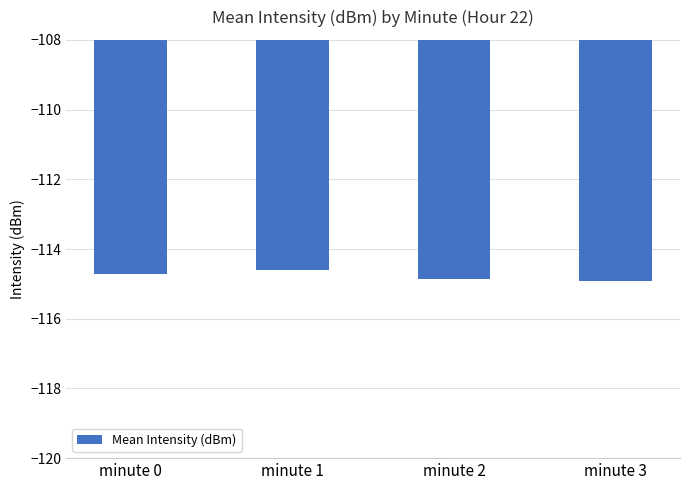

Between minute 3 and minute 1, which is larger?

minute 1